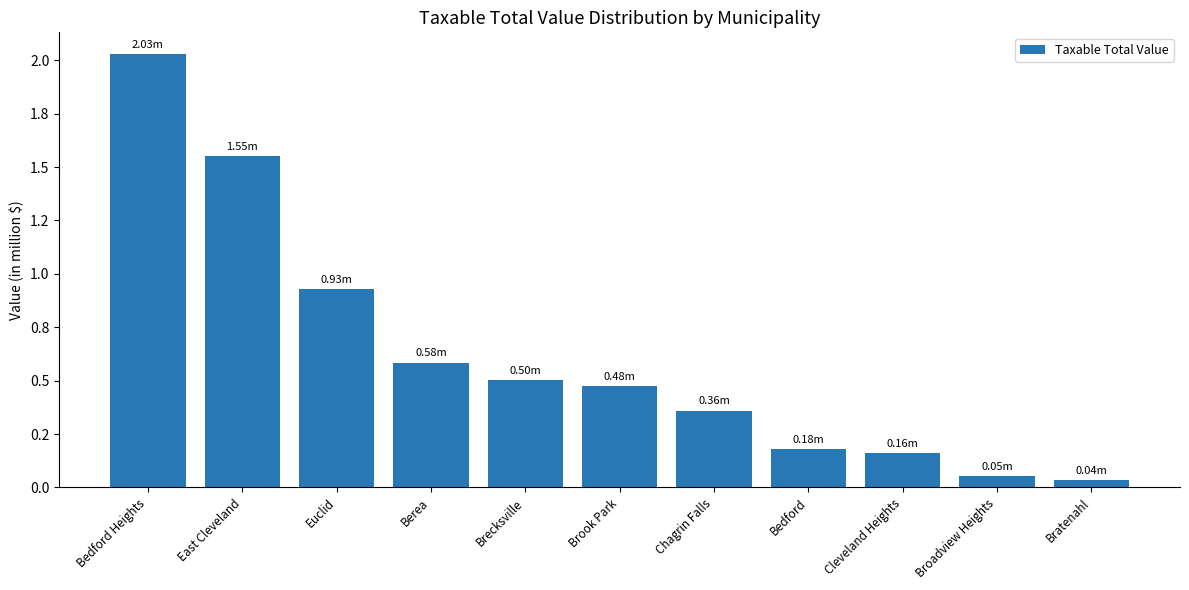

What is the greatest value displayed?

2029335